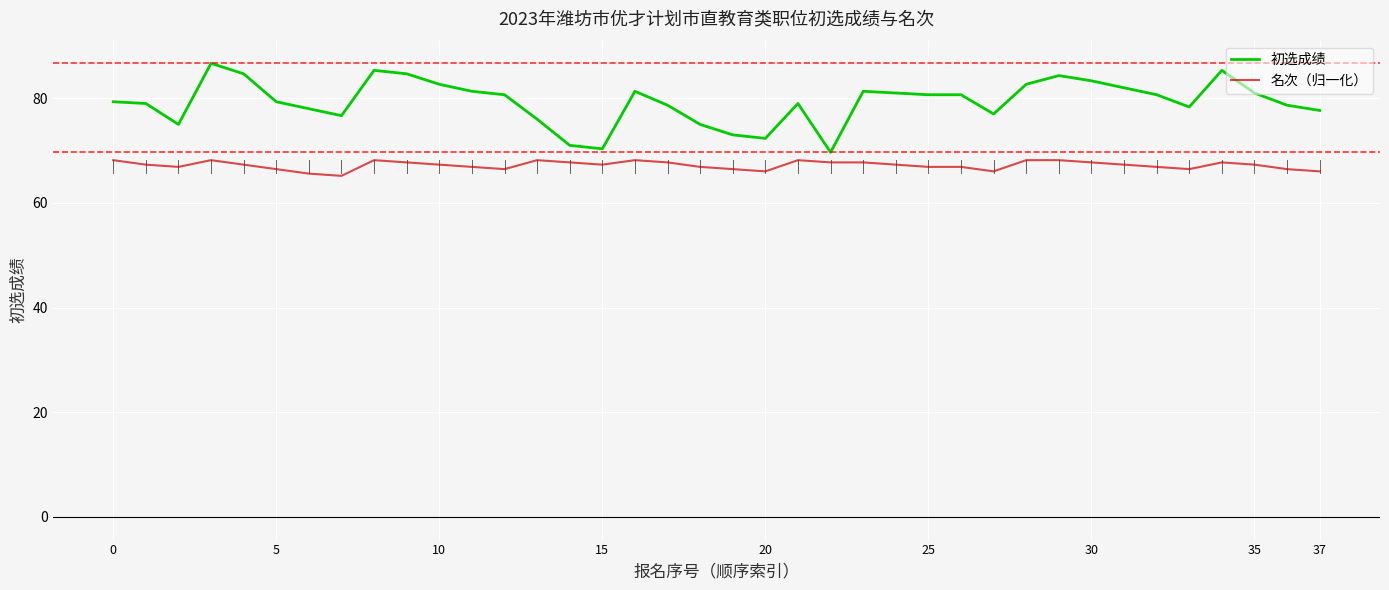

What is the maximum value shown in the chart?

86.7